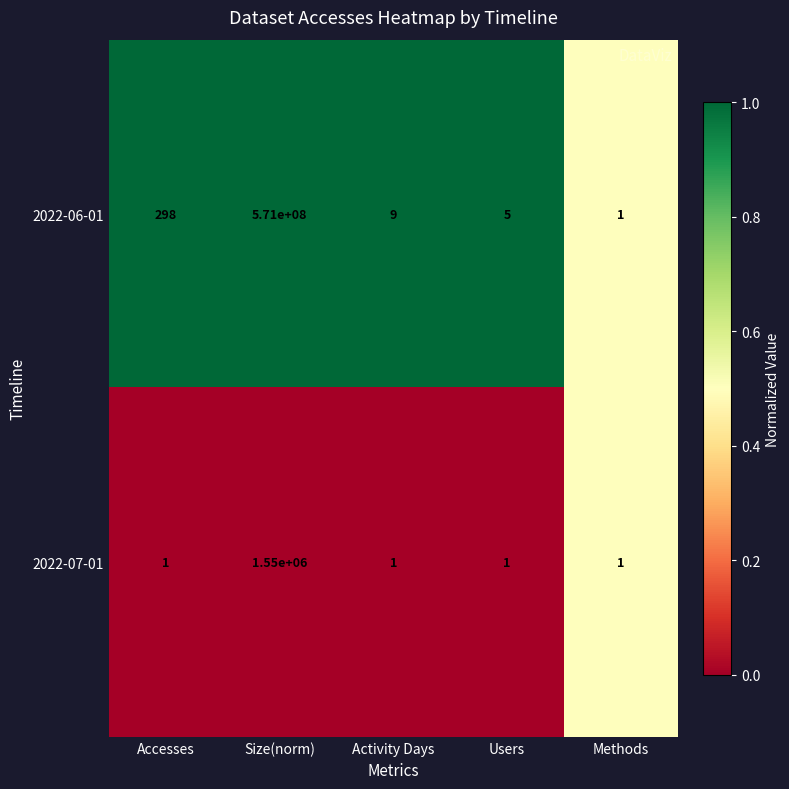

What value does the 2022-07-01 series have at Size(norm), to the nearest 100?

1550000